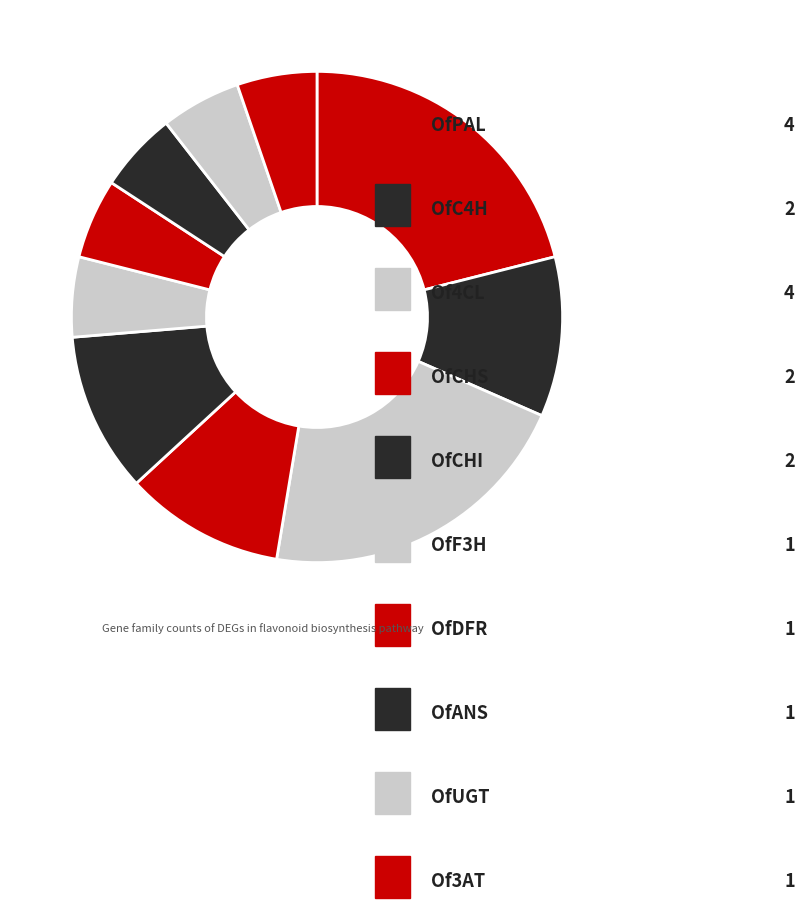

How many slices are in this pie chart?

10